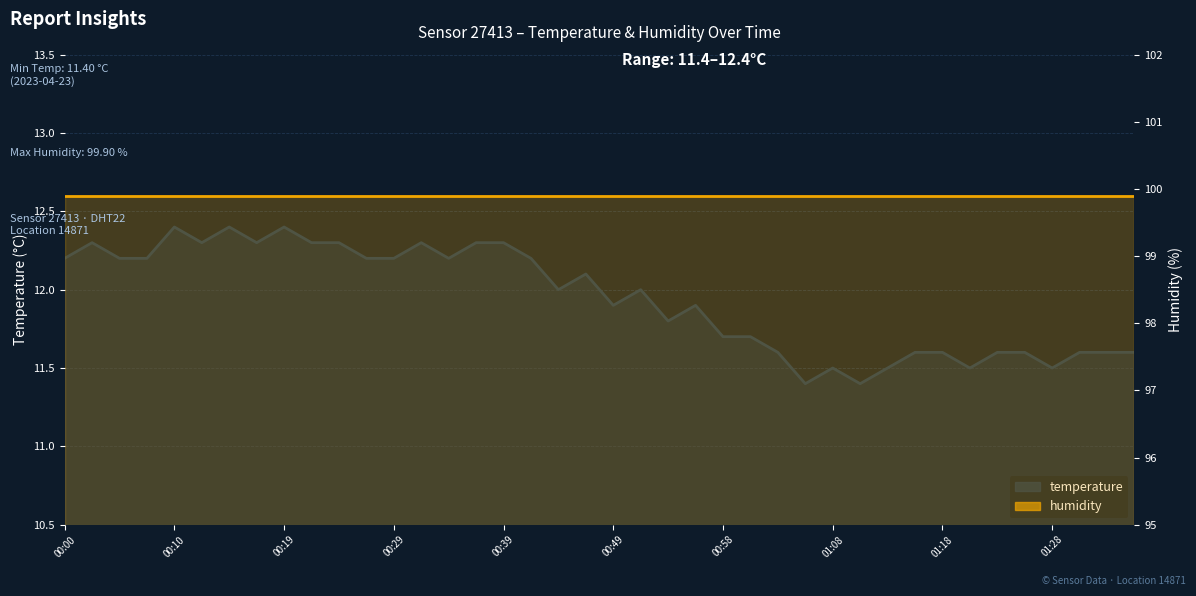

What is the difference between the second highest and minimum values?

1.0